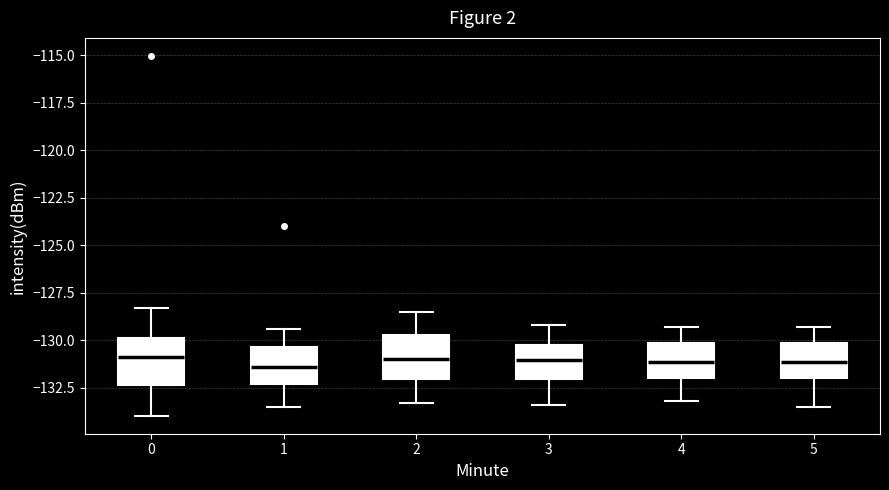

Reading left to right, transcribe this box plot: for each box, give where its median line is, the range the box spans, and where its two whiskers end, as read against the y-axis. The values are not printed on the chart, so give them approximately, as read against the axis.

0: median -131.0, box -132.5 to -130.0, whiskers -134.0 to -128.5
1: median -131.5, box -132.5 to -130.5, whiskers -133.5 to -129.5
2: median -131.0, box -132.0 to -129.5, whiskers -133.5 to -128.5
3: median -131.0, box -132.0 to -130.0, whiskers -133.5 to -129.0
4: median -131.0, box -132.0 to -130.0, whiskers -133.0 to -129.5
5: median -131.0, box -132.0 to -130.0, whiskers -133.5 to -129.5